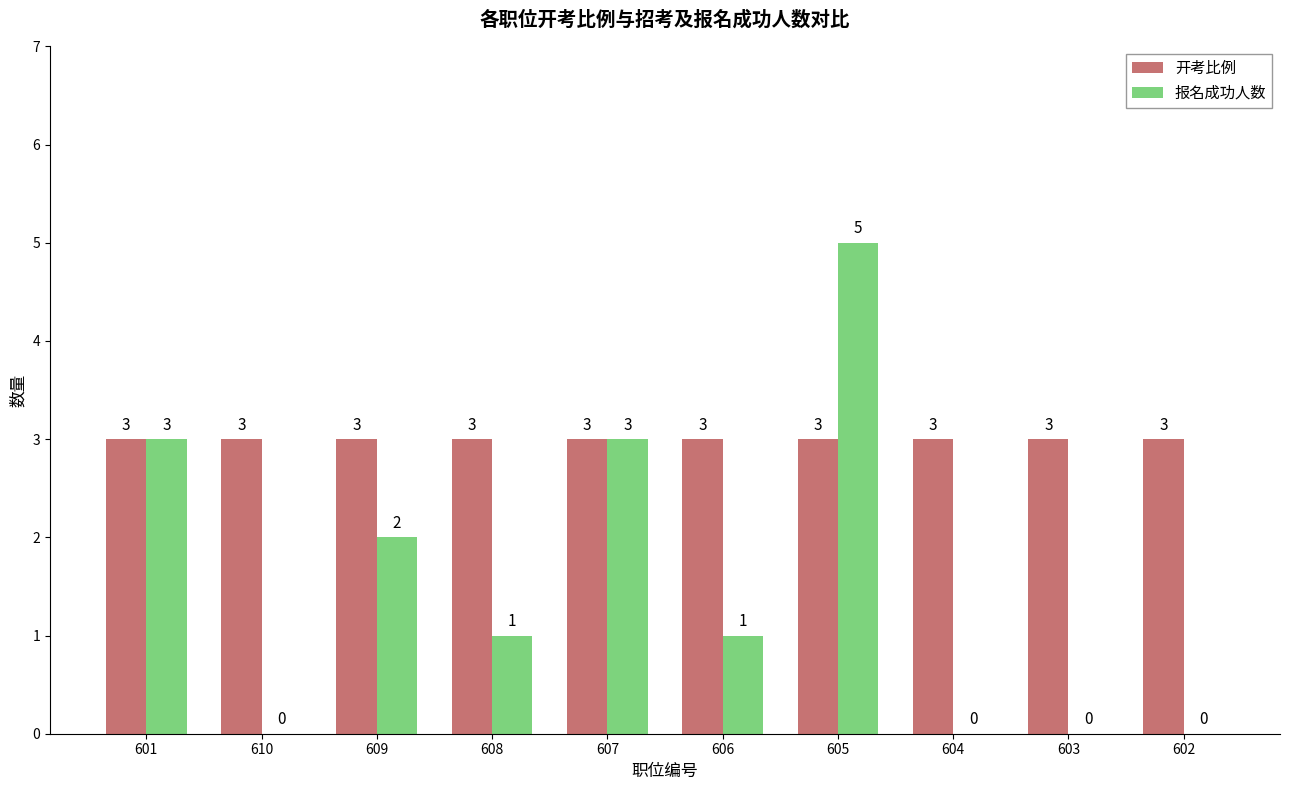

The 报名成功人数 series shows -3 at 602. True or false?

False